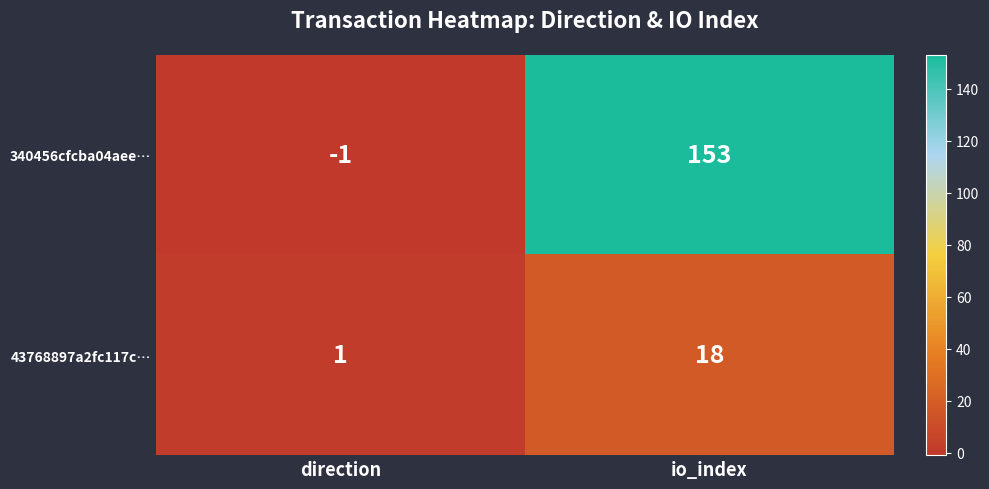

True or false: 43768897a2fc117c… has a value of 26 at io_index.

False